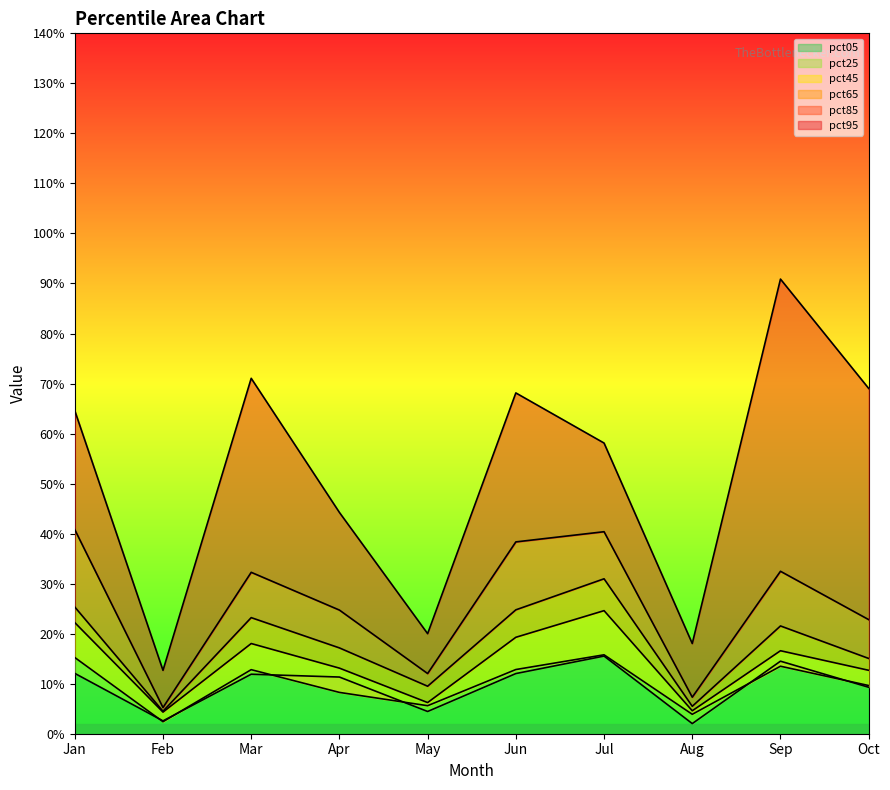

Reading right to left, transcribe all the data shown in this chart.

pct05: 0.1	0.1	0.0	0.2	0.1	0.0	0.1	0.1	0.0	0.1
pct25: 0.1	0.1	0.0	0.2	0.1	0.1	0.1	0.1	0.0	0.2
pct45: 0.1	0.2	0.0	0.2	0.2	0.1	0.1	0.2	0.0	0.2
pct65: 0.2	0.2	0.1	0.3	0.2	0.1	0.2	0.2	0.0	0.3
pct85: 0.2	0.3	0.1	0.4	0.4	0.1	0.2	0.3	0.1	0.4
pct95: 0.7	0.9	0.2	0.6	0.7	0.2	0.4	0.7	0.1	0.6